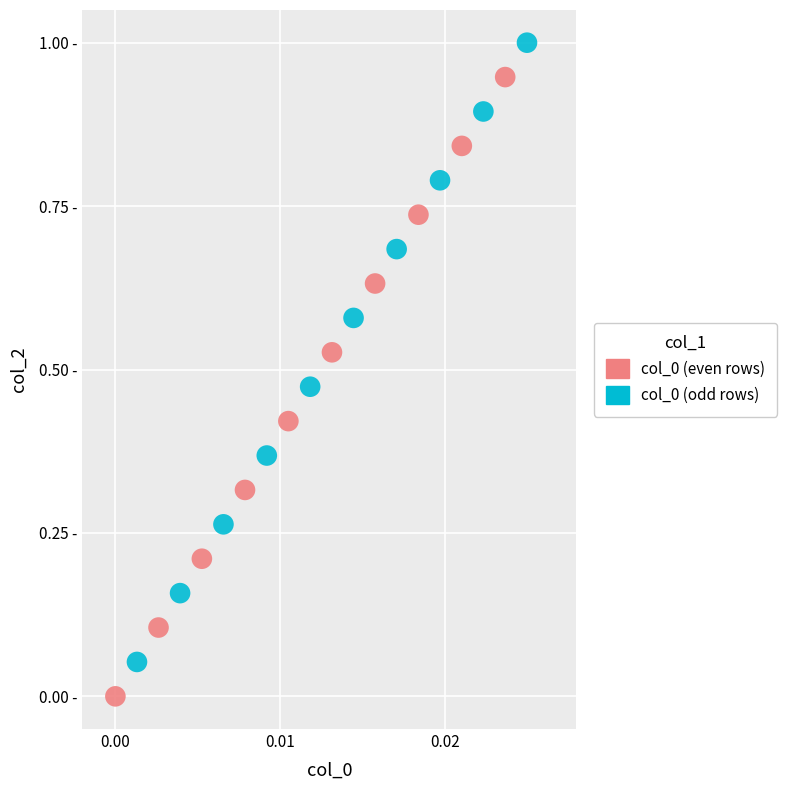

Which series reaches the maximum Y coordinate?

col_0 (odd rows)